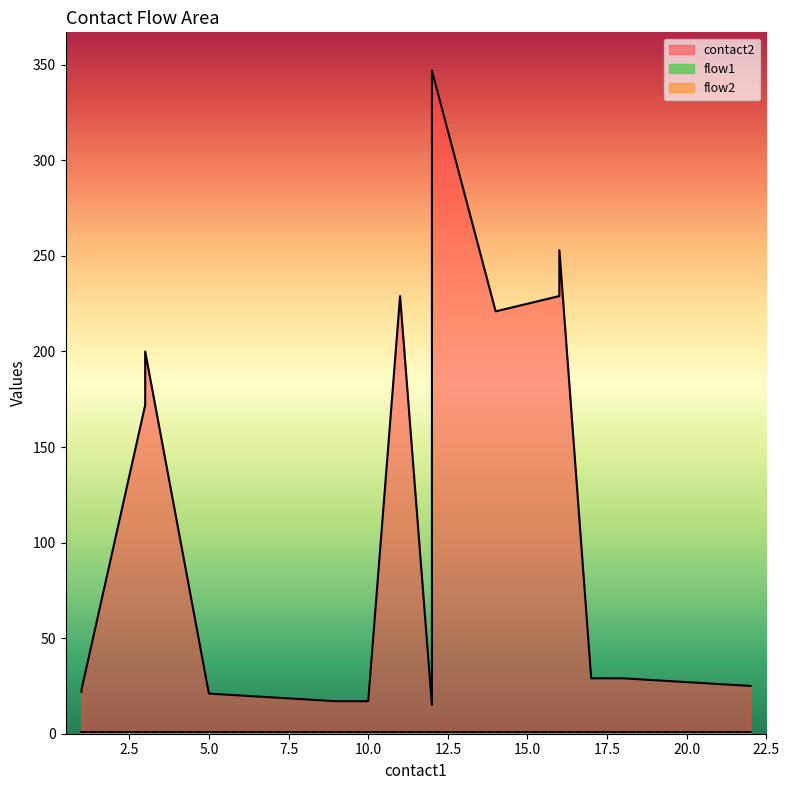

What are all the series names shown in the legend?

contact2, flow1, flow2